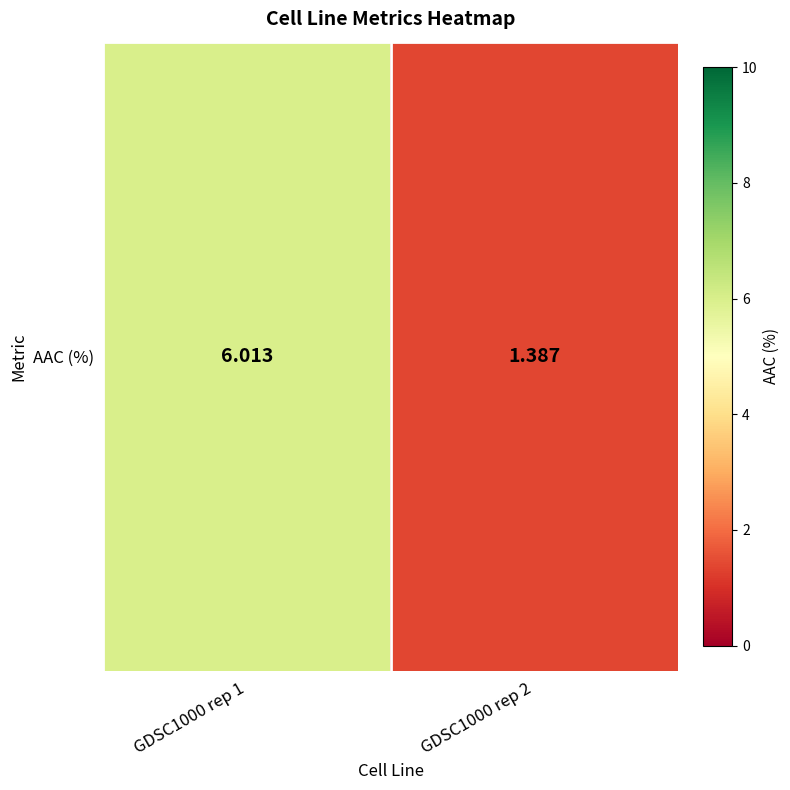

What is the greatest value displayed?

6.0